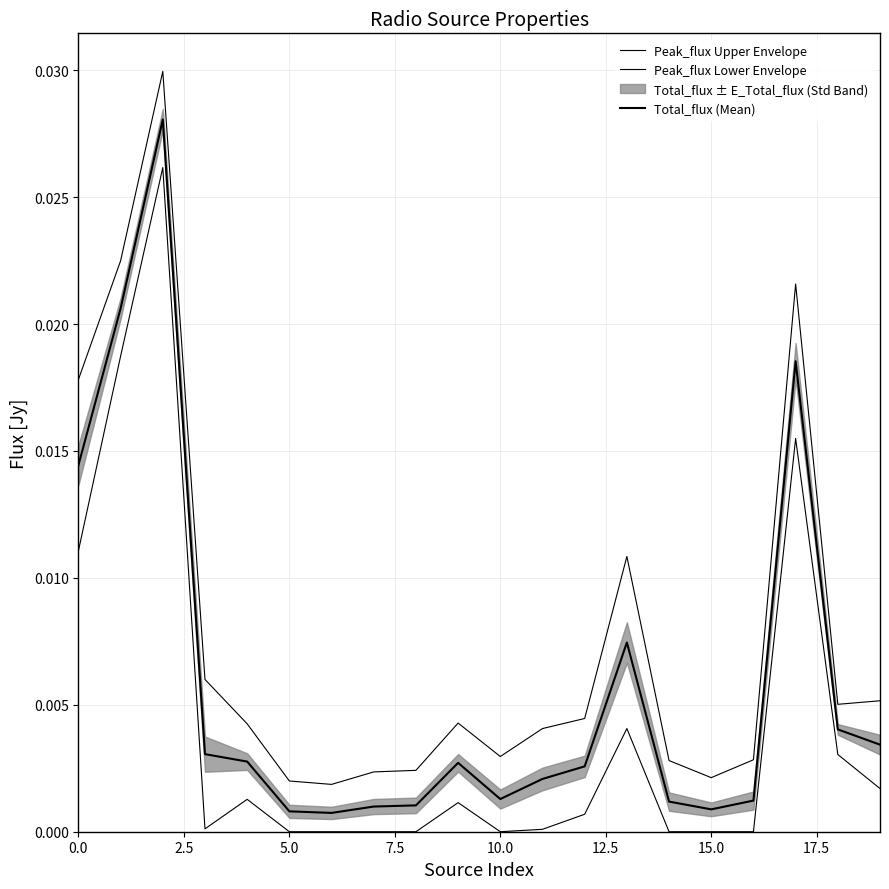

True or false: Peak_flux Upper Envelope and Total_flux (Mean) intersect in this chart.

False